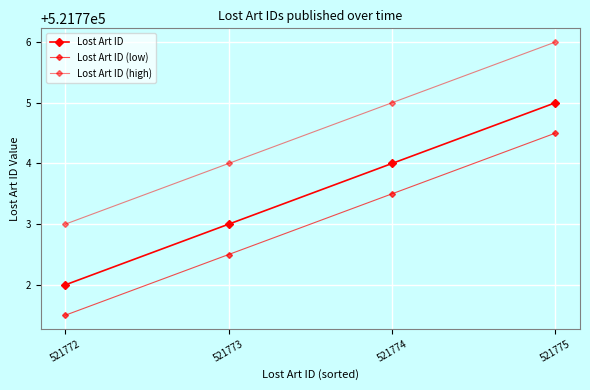

How many lines are shown in the chart?

3